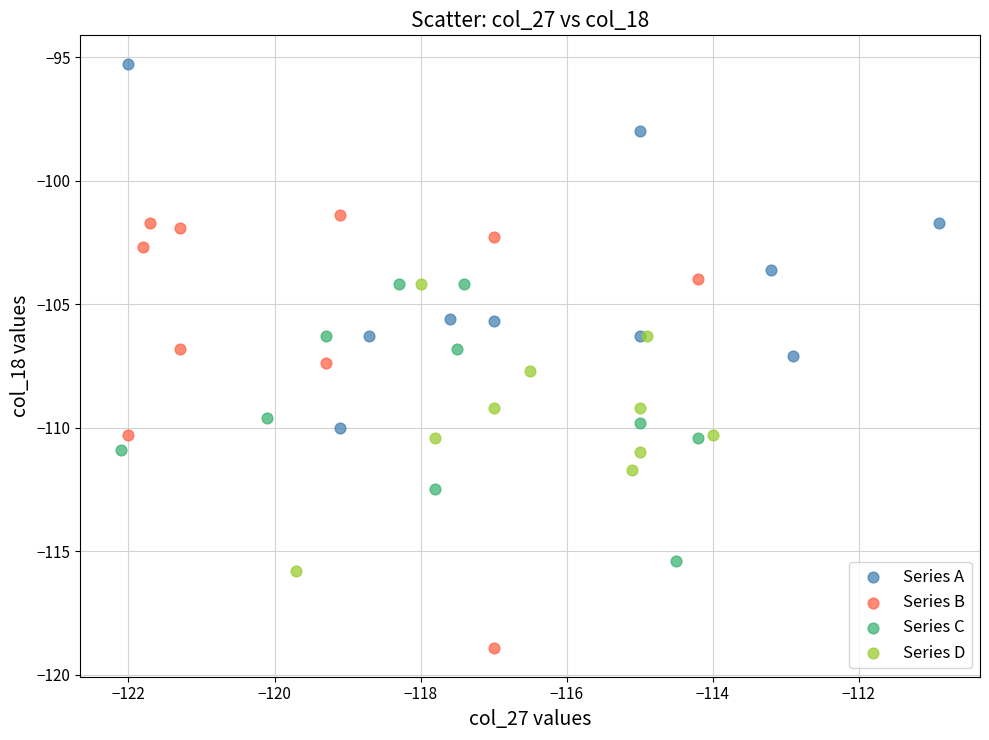

Which series contains the highest Y value?

Series A